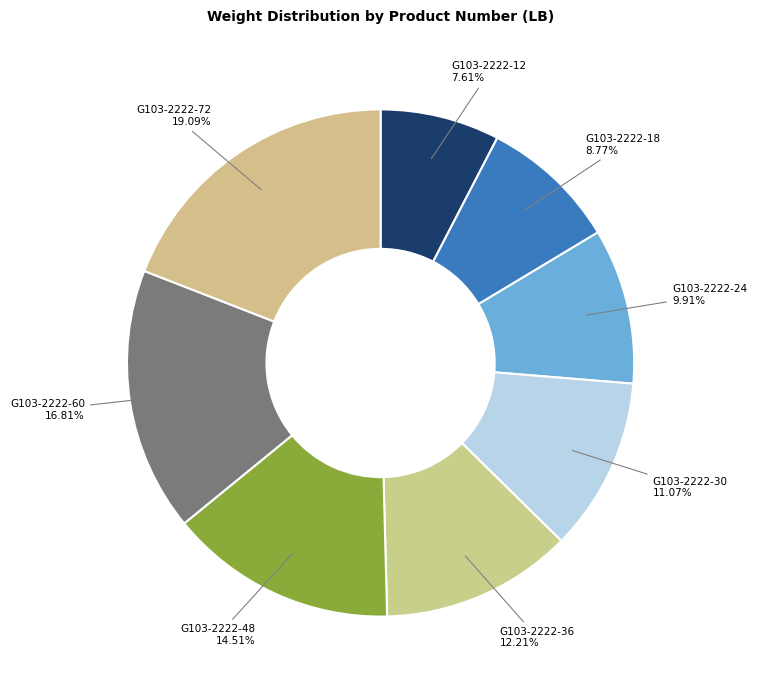

To the nearest percent, what is the difference between the largest and smallest slice percentages?

11%